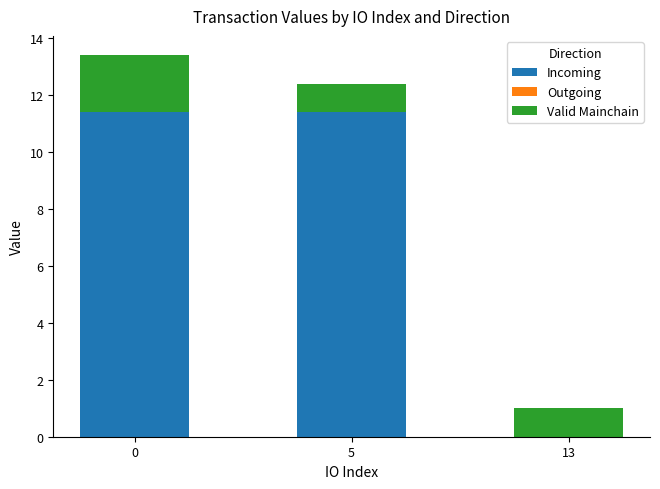

What is the maximum value for Incoming?

11.4